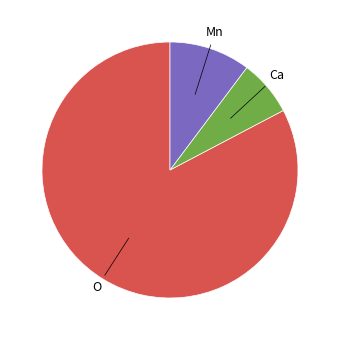

Count the number of slices in the pie.

3